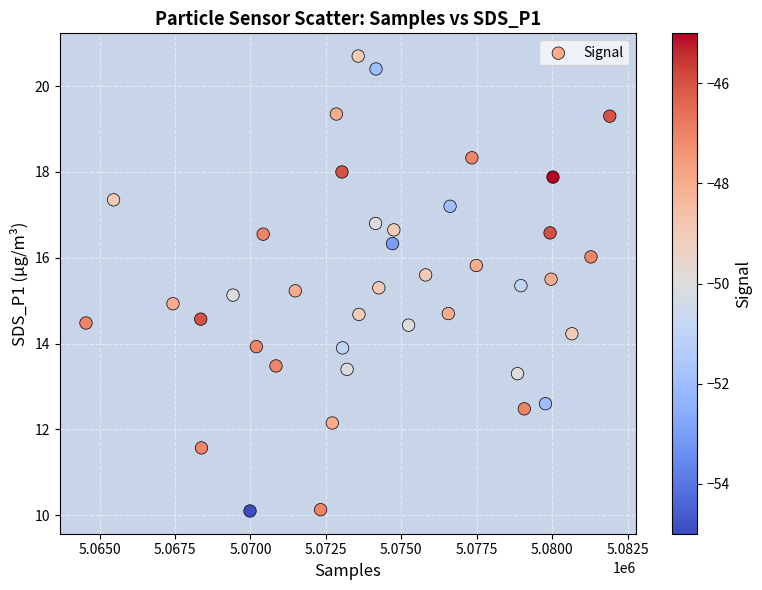

What is the range of Y values (max minus min)?

10.6